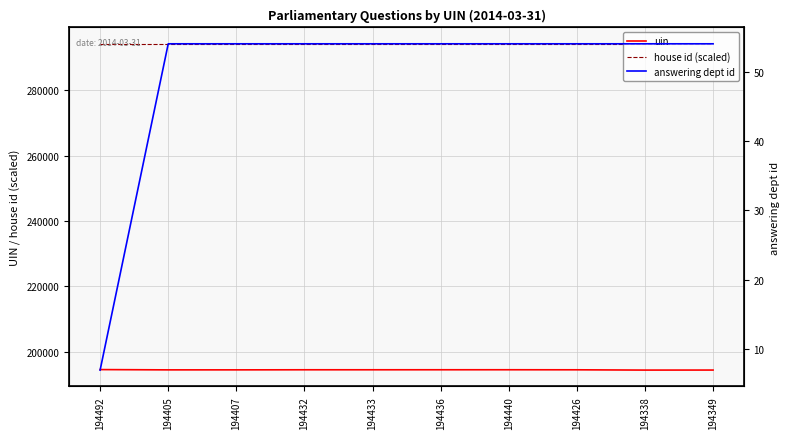

True or false: house id (scaled) and answering dept id intersect in this chart.

False